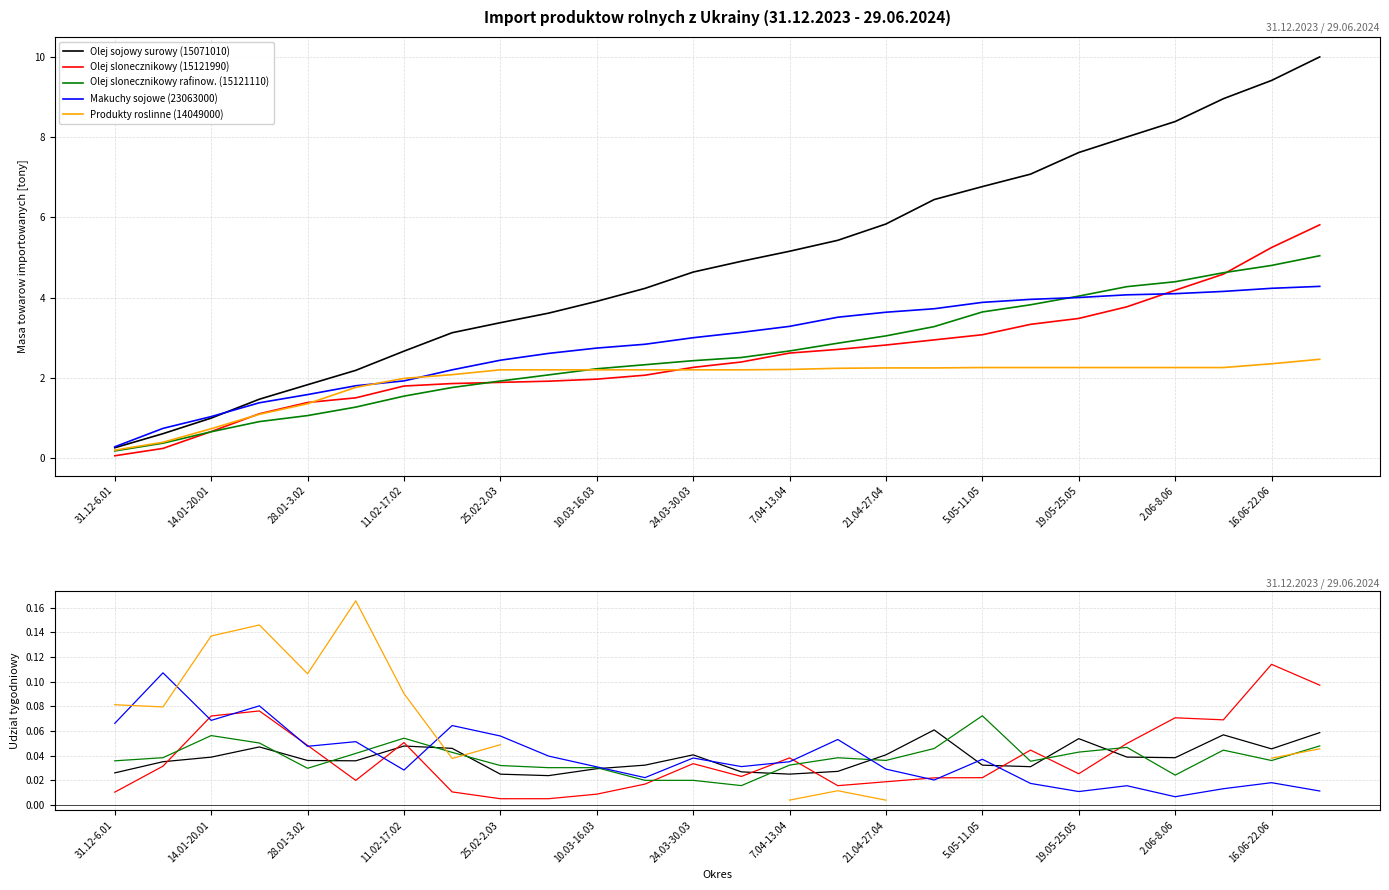

Is the value of Olej slonecznikowy (15121990) at 17 greater than the value of Olej sojowy surowy (15071010) at 21.04-27.04?

No